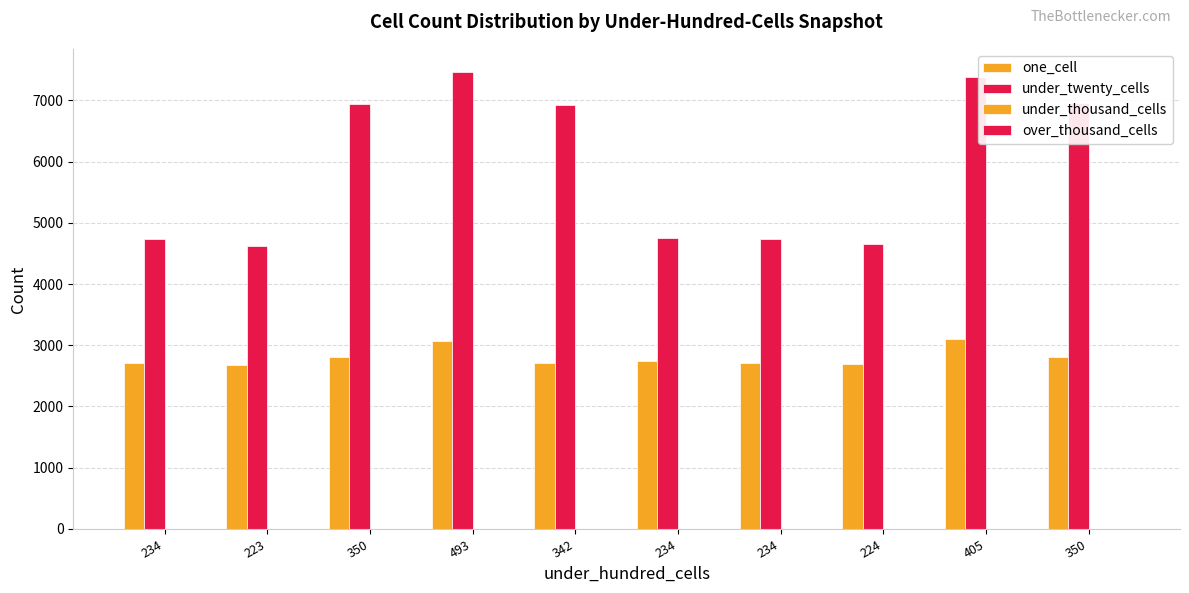

Which label corresponds to the largest value in the chart?

493